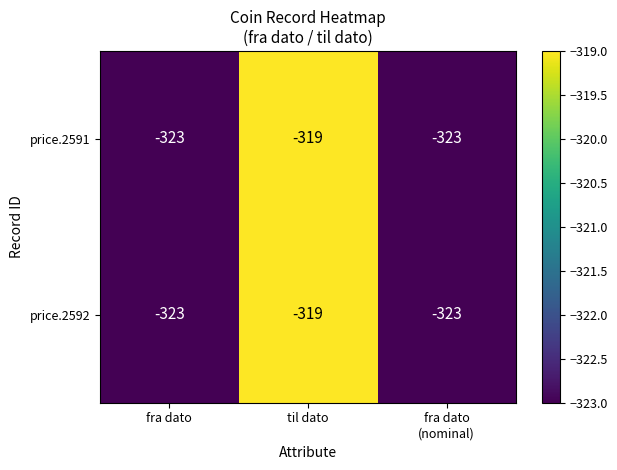

At which label is price.2591 closest to -321?

fra dato